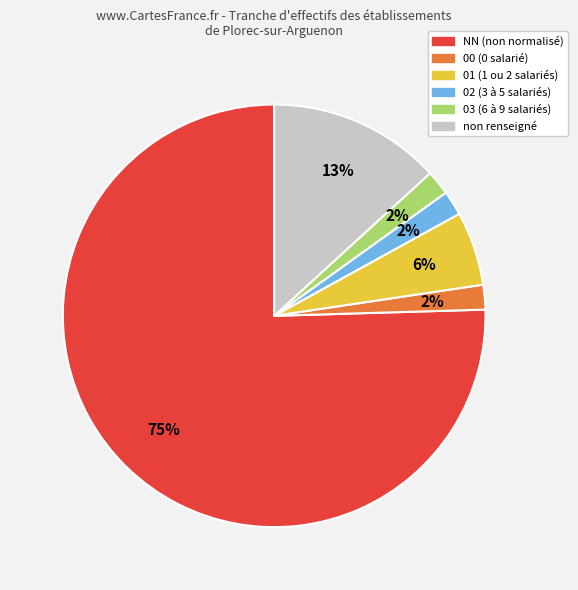

Does any single category account for the majority?

Yes